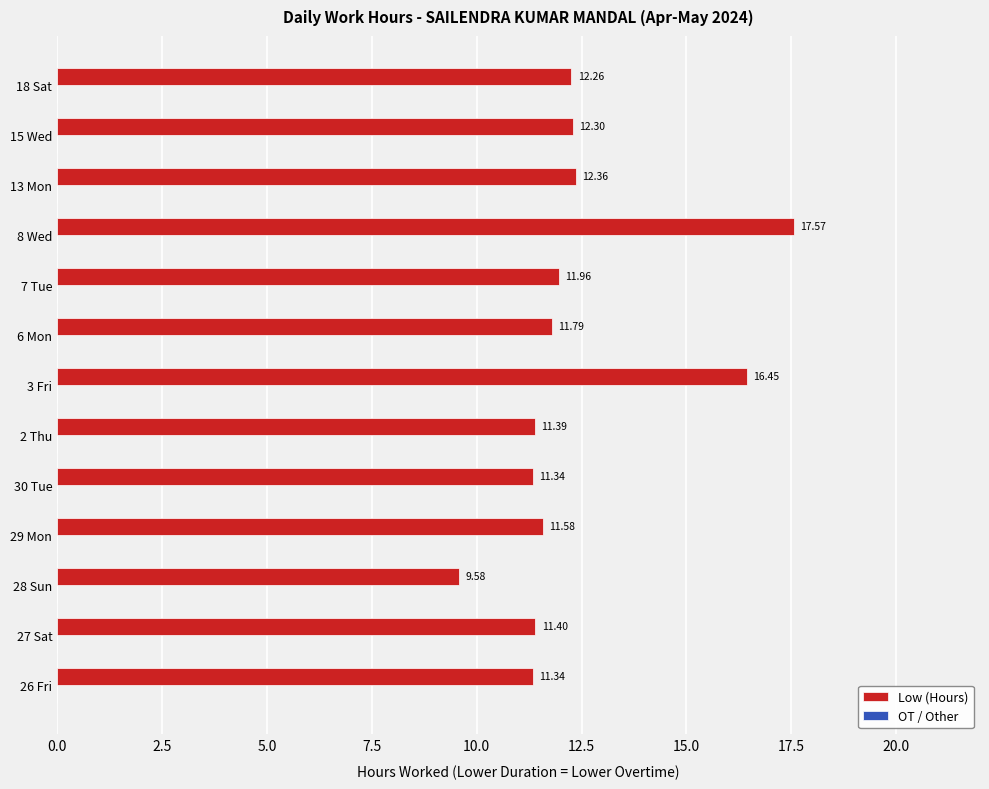

What is the difference between the second highest and second lowest values?

5.1